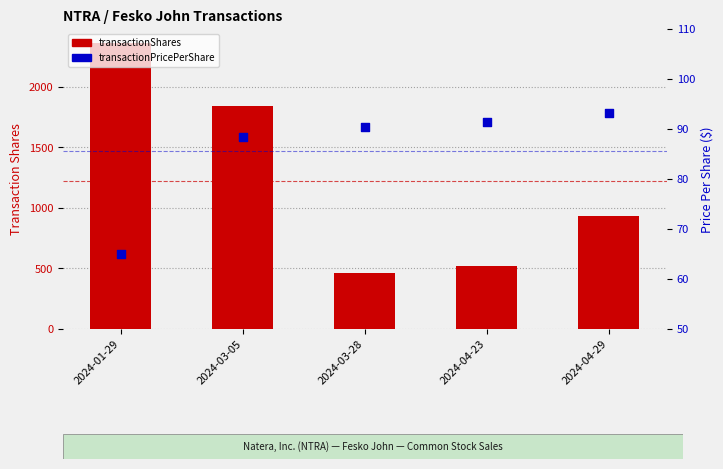

Which series contains the highest Y value?

transactionShares